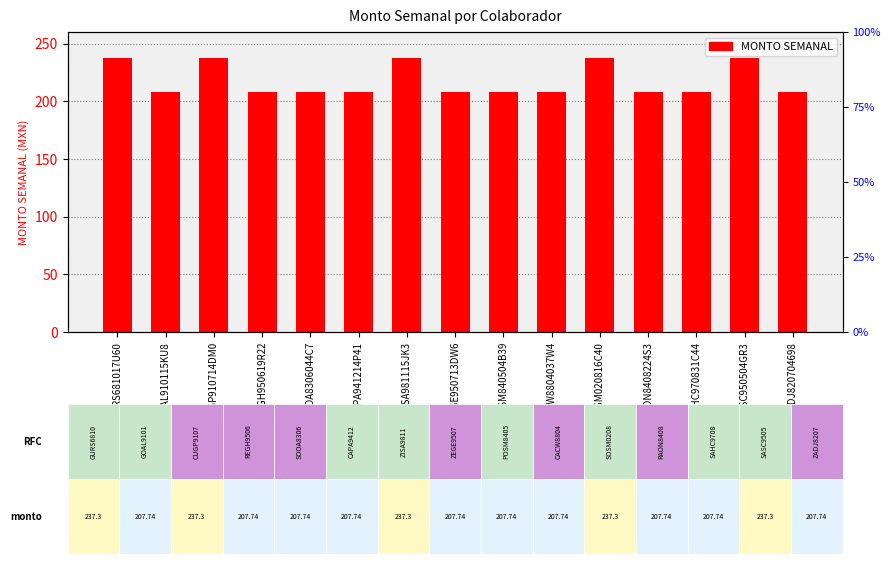

What is the greatest value displayed?

237.3